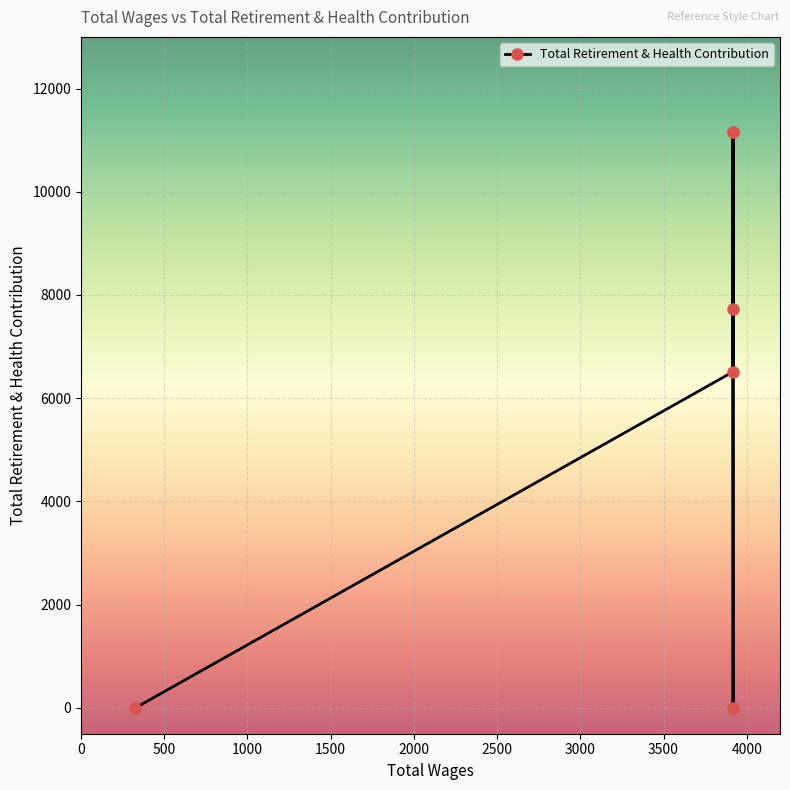

What is the difference between the maximum and second lowest values?

11160